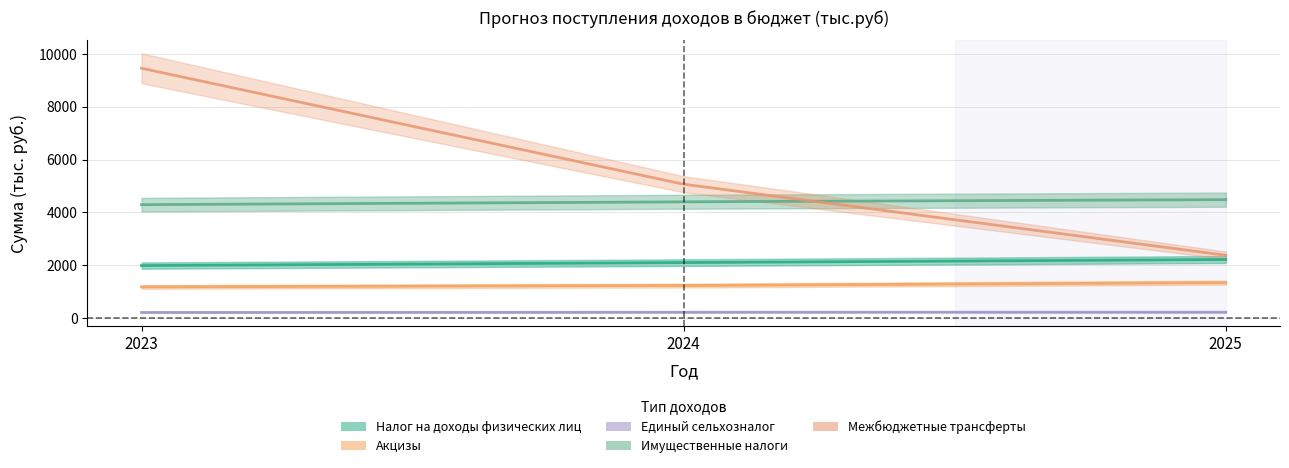

Rank the series by their maximum value, from lowest to highest.

Единый сельхозналог, Акцизы, Налог на доходы физических лиц, Имущественные налоги, Межбюджетные трансферты